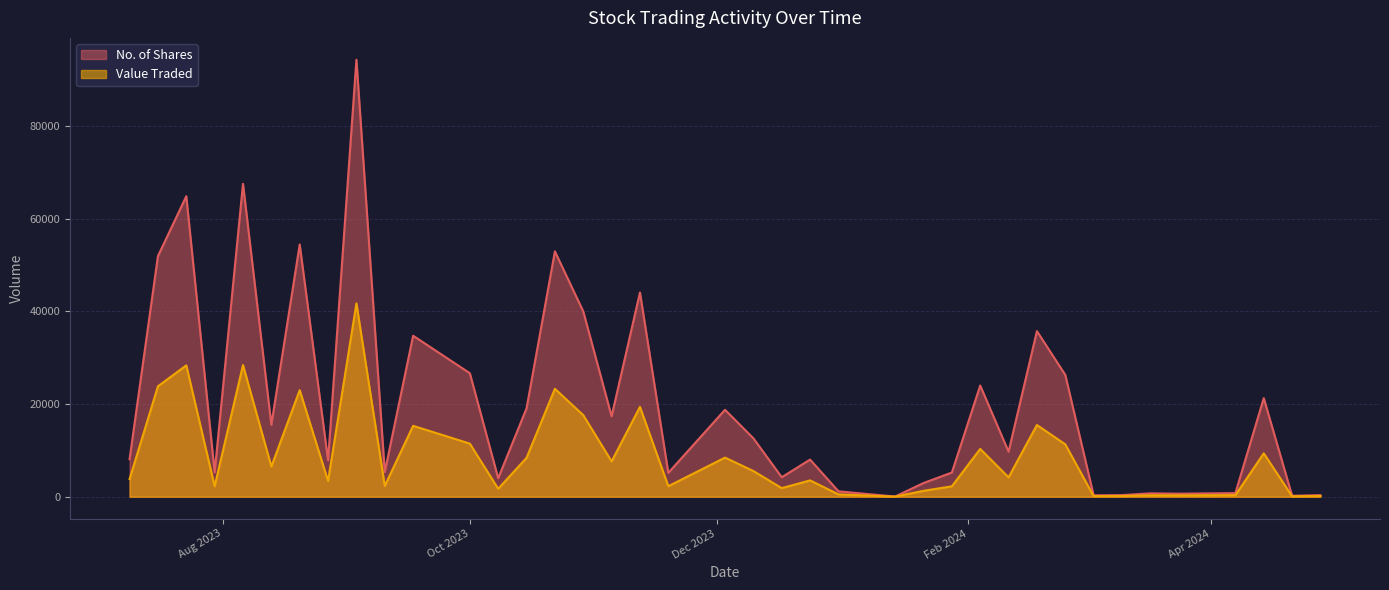

The value of No. of Shares at 03/12/2023 is 26430. True or false?

False